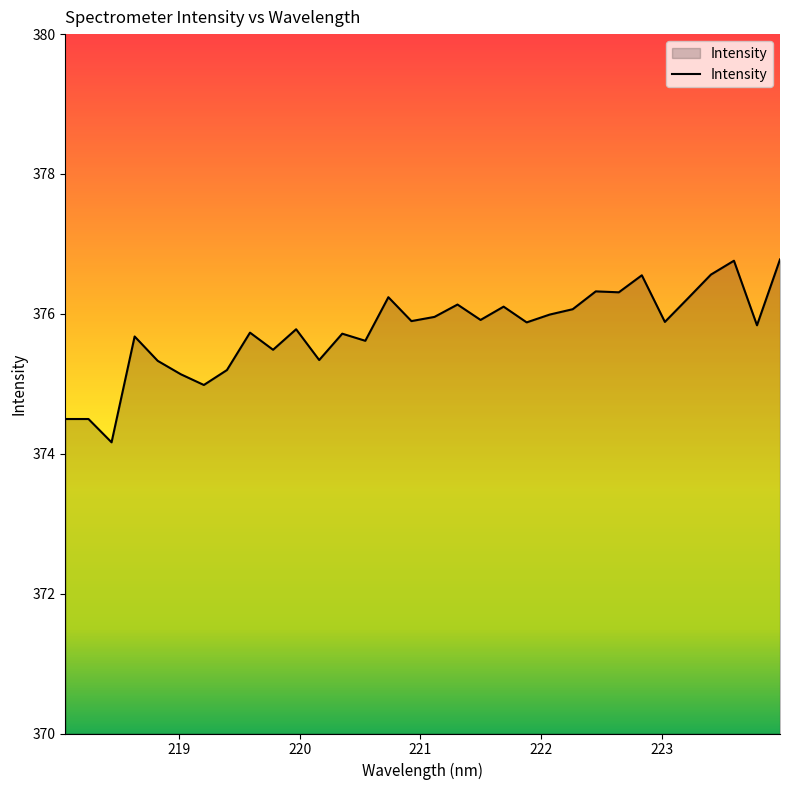

What is the minimum value shown in the chart?

374.2